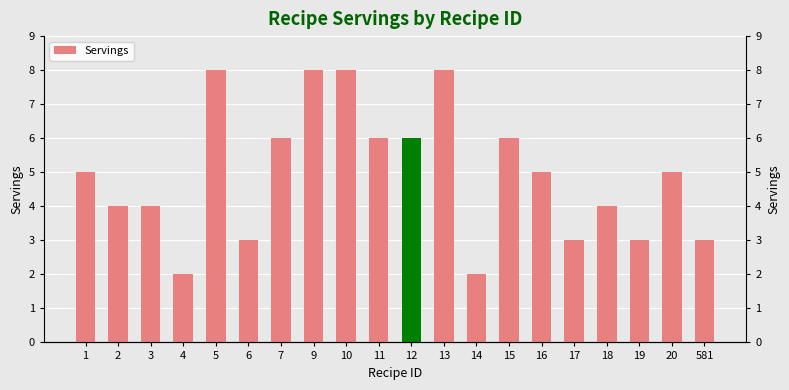

What is the change in value from 4 to 7?

+4